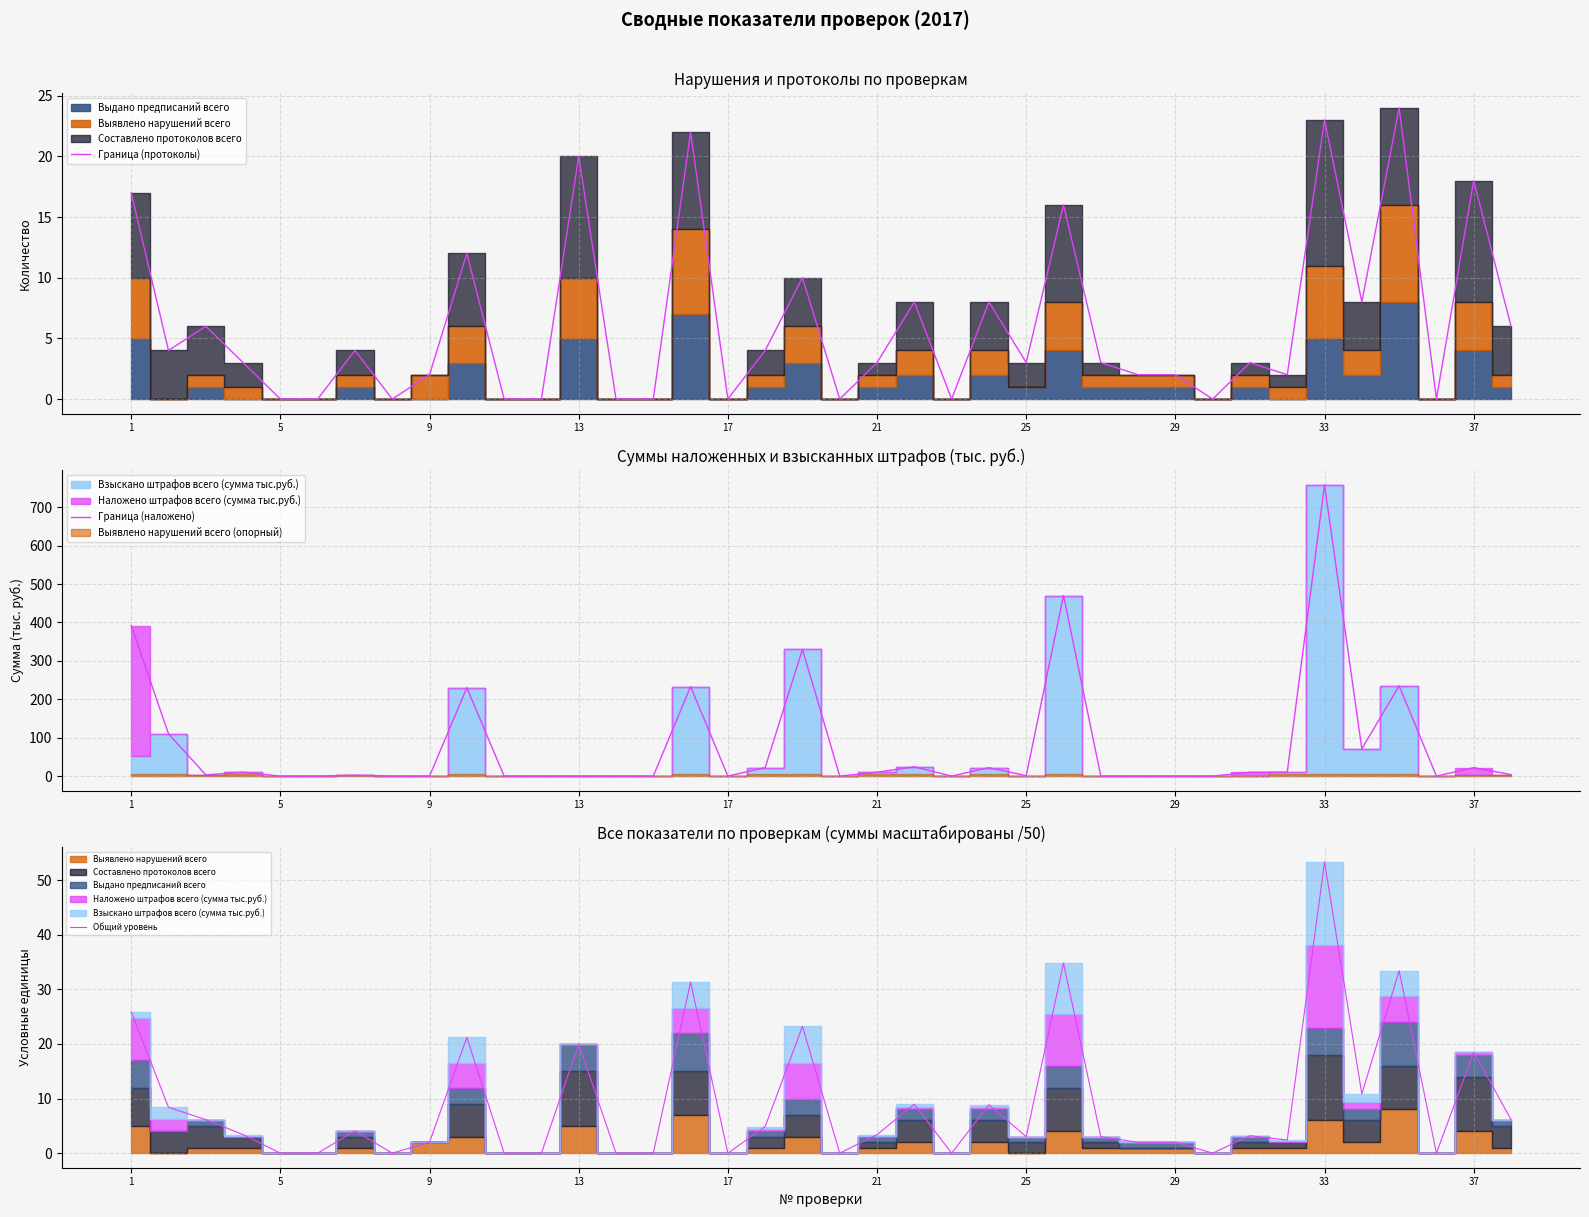

Which series has the widest spread of values?

Граница (наложено)